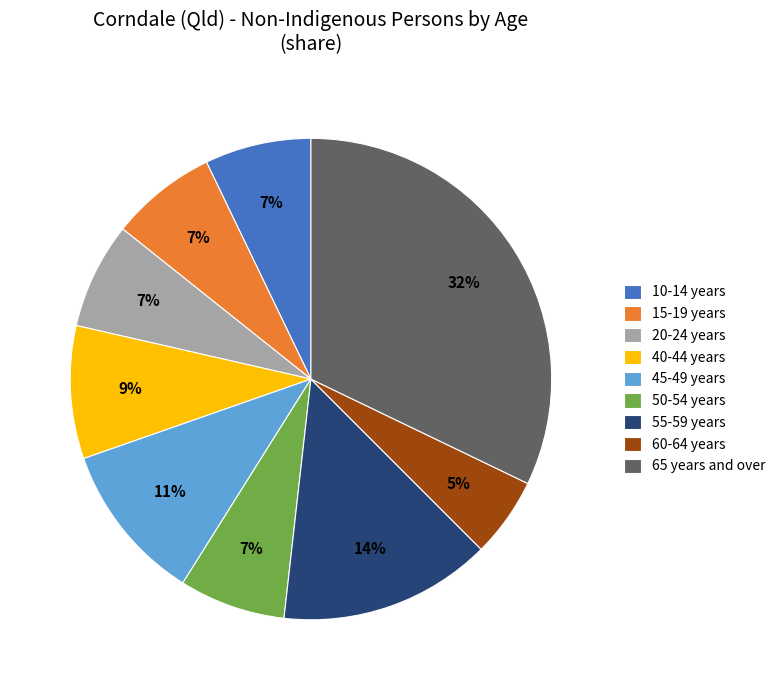

True or false: 45-49 years accounts for 24% of the total.

False